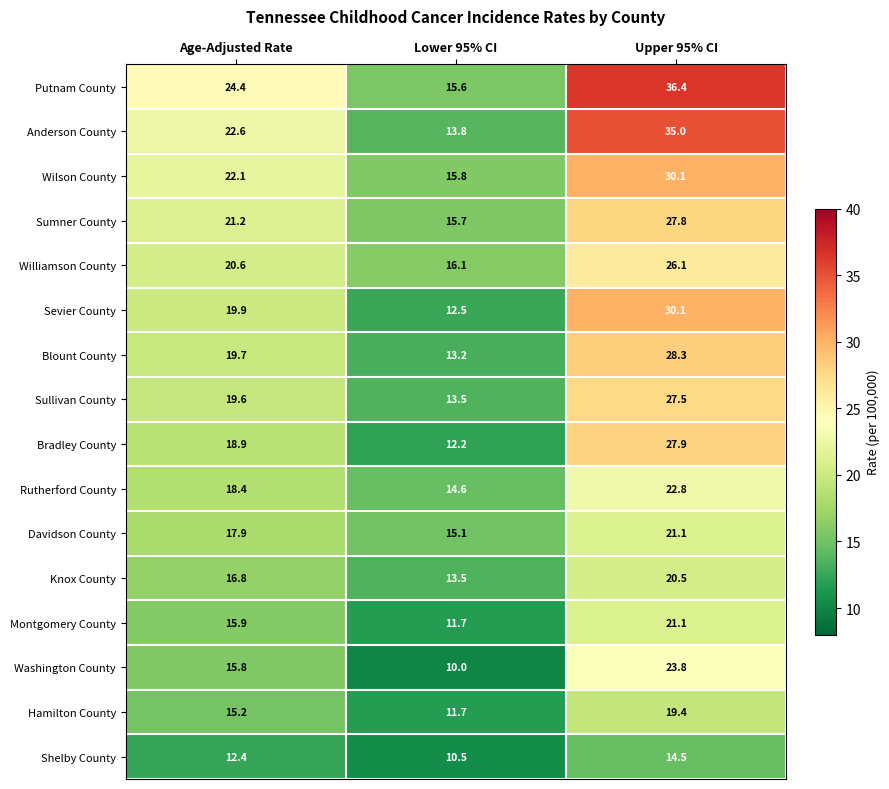

The value of Sevier County at Lower 95% CI is 12.5. True or false?

True